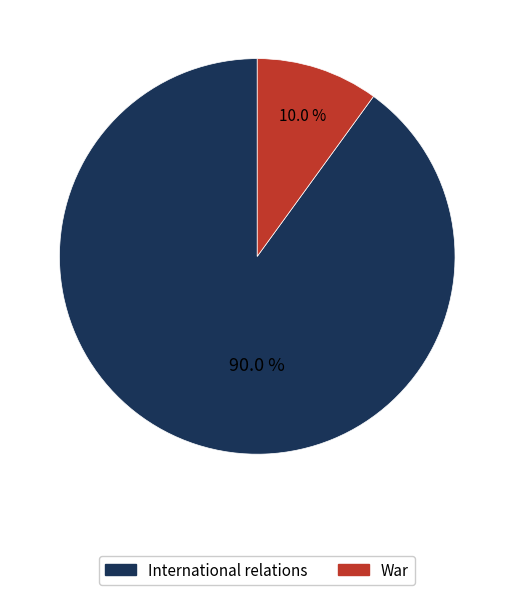

Is there a majority slice in this chart?

Yes